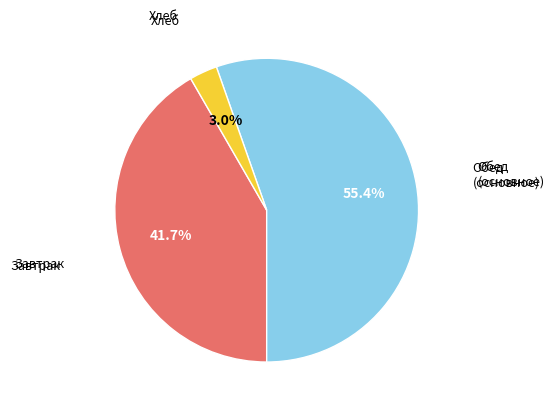

How many slices are in this pie chart?

3